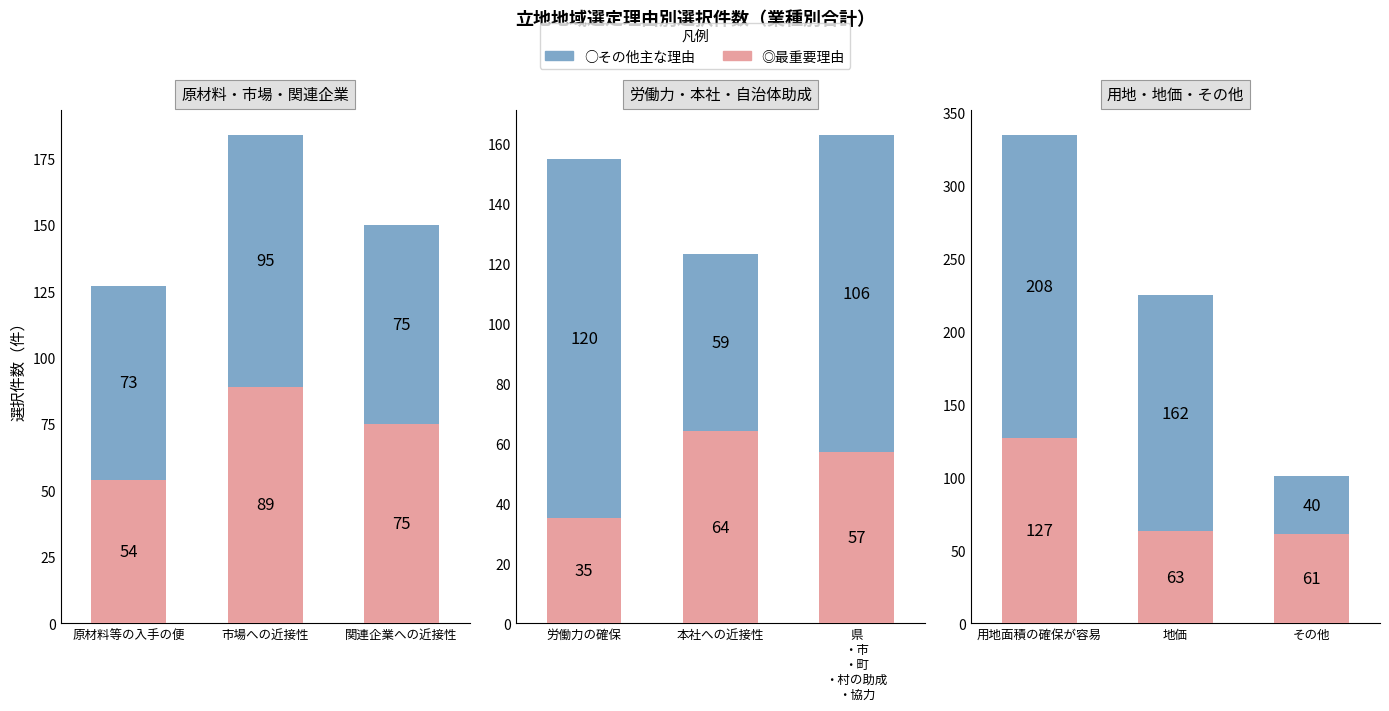

What is the greatest value displayed?

208